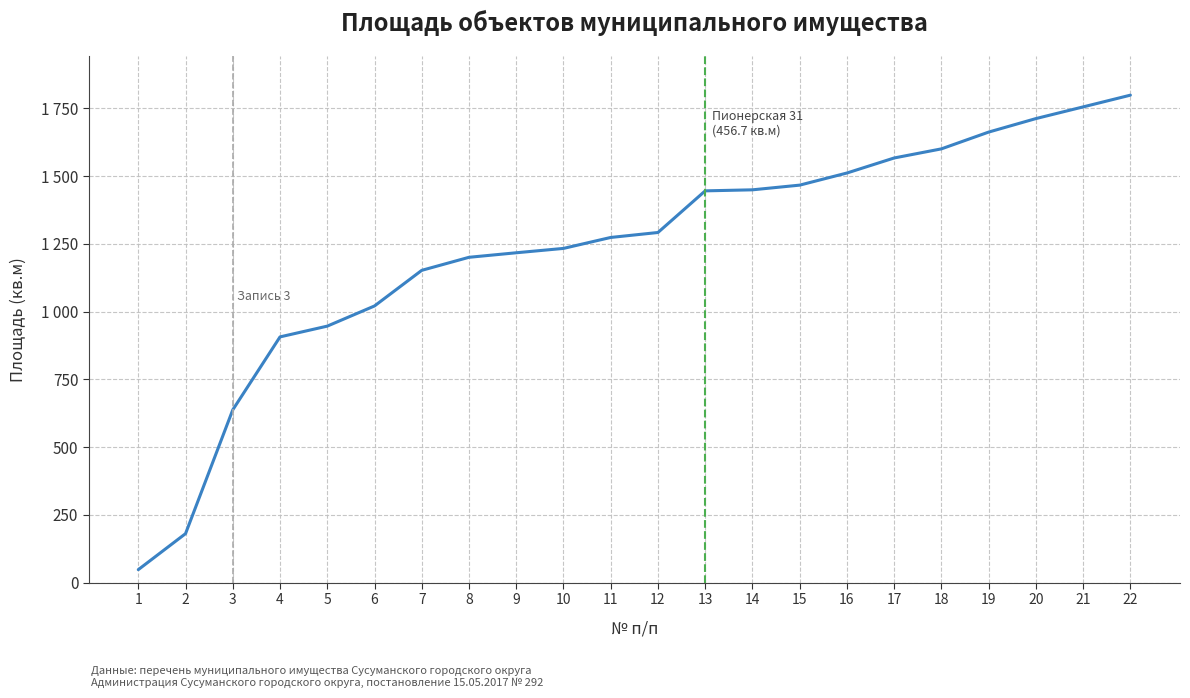

Where is the data nearest to the value 923?

4